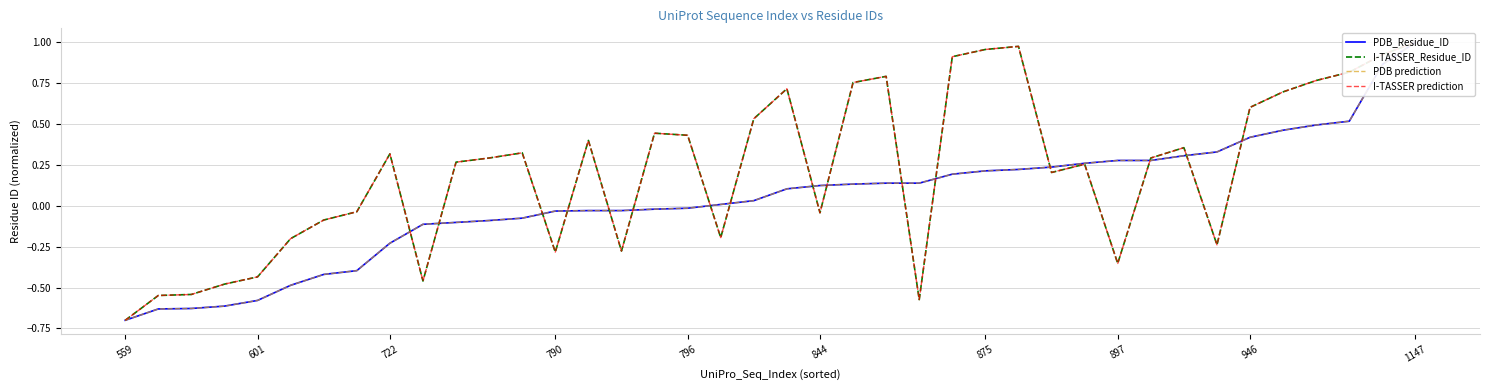

What is the total value across all series at 14?

0.7